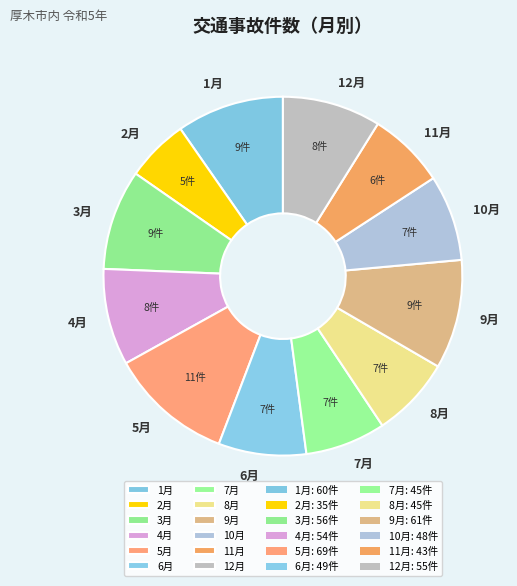

Is there a majority slice in this chart?

No